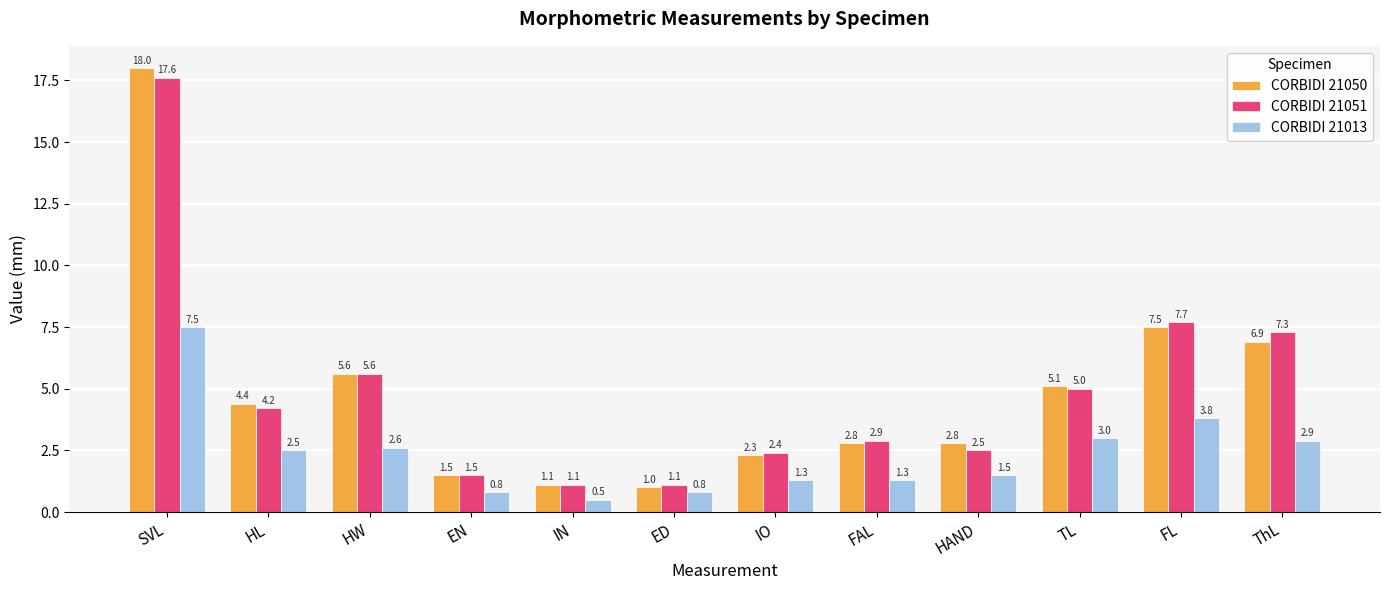

At which label does CORBIDI 21013 reach its minimum?

IN